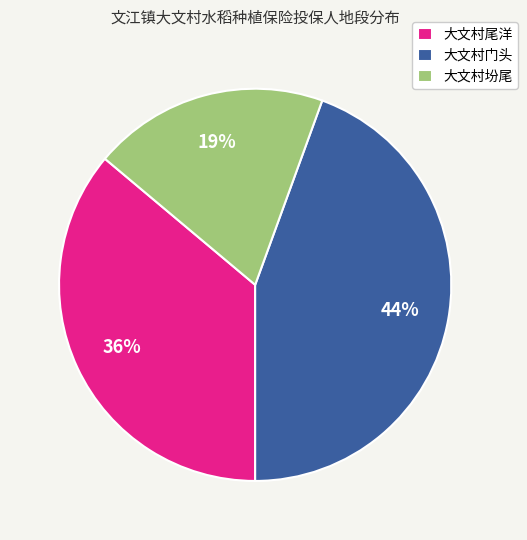

Does any single category account for the majority?

No